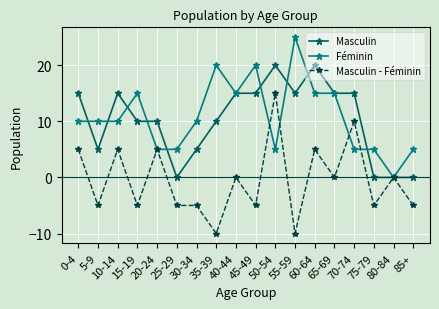

At which label does Masculin - Féminin reach its peak?

50-54